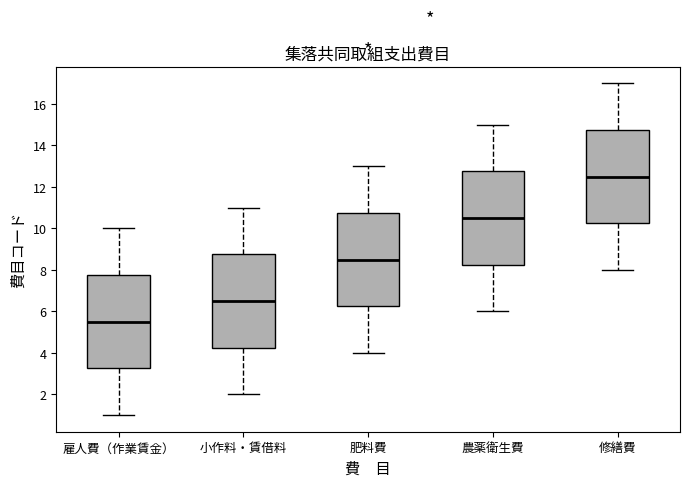

Reading left to right, transcribe this box plot: for each box, give where its median line is, the range the box spans, and where its two whiskers end, as read against the y-axis. The values are not printed on the chart, so give them approximately, as read against the axis.

雇人費（作業賃金）: median 5.6, box 3.2 to 7.8, whiskers 1.0 to 10.0
小作料・賃借料: median 6.6, box 4.2 to 8.8, whiskers 2.0 to 11.0
肥料費: median 8.6, box 6.2 to 10.8, whiskers 4.0 to 13.0
農薬衛生費: median 10.6, box 8.2 to 12.8, whiskers 6.0 to 15.0
修繕費: median 12.6, box 10.2 to 14.8, whiskers 8.0 to 17.0